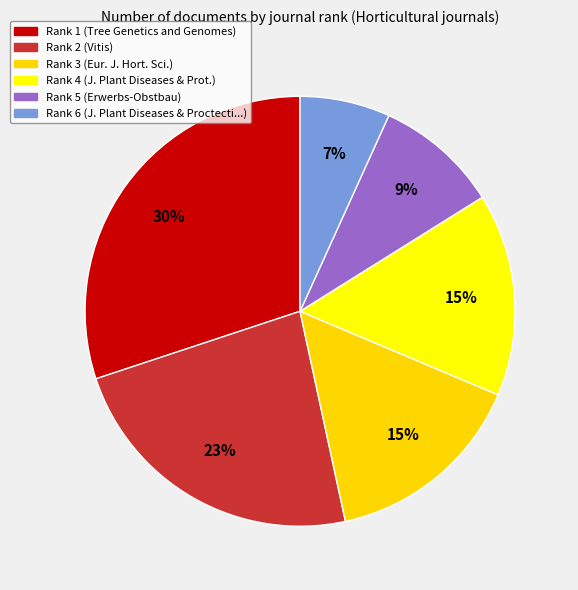

Does Rank 4 account for over 50% of the chart?

No